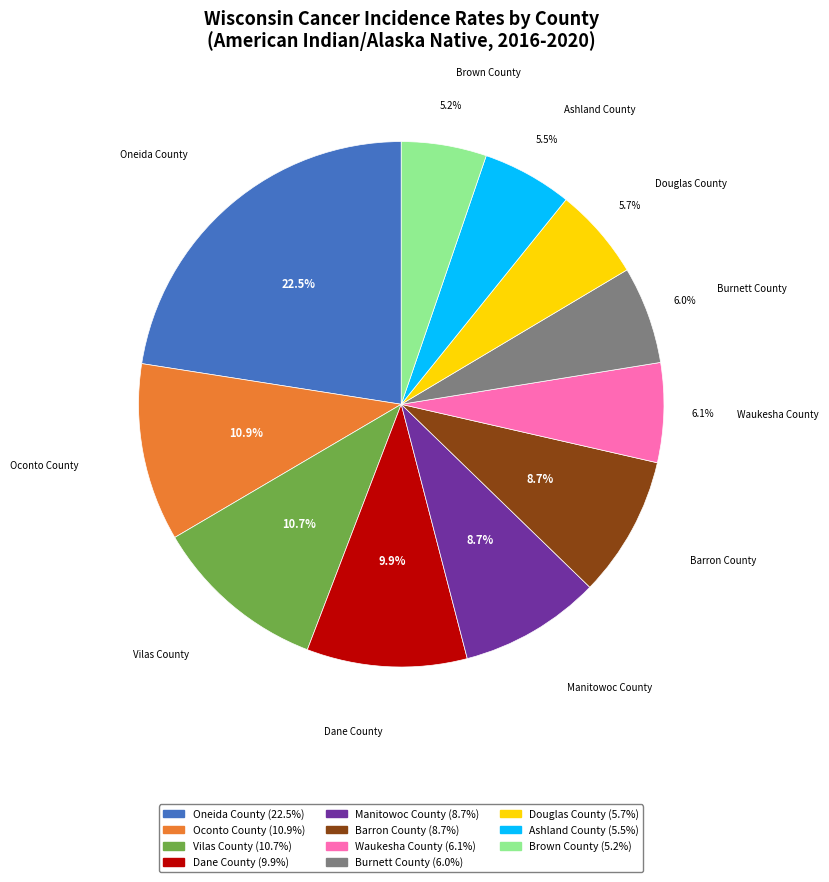

Which slice is the largest?

Oneida County